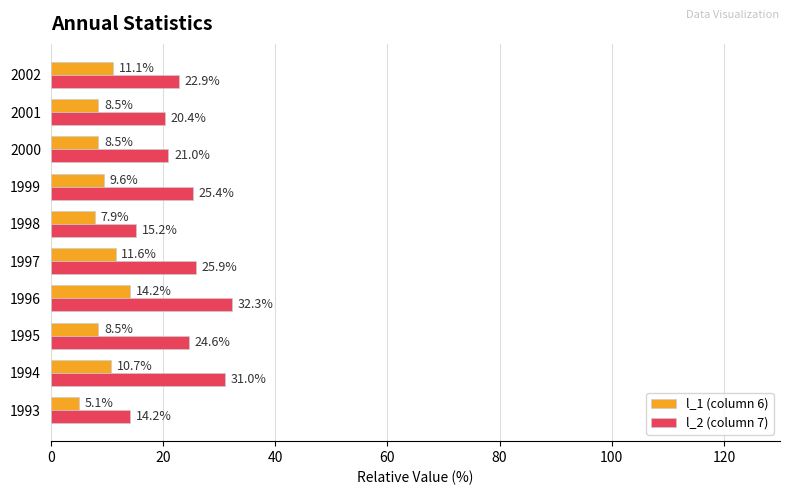

Between 1996 and 2002, which series saw the biggest shift?

l_2 (column 7)